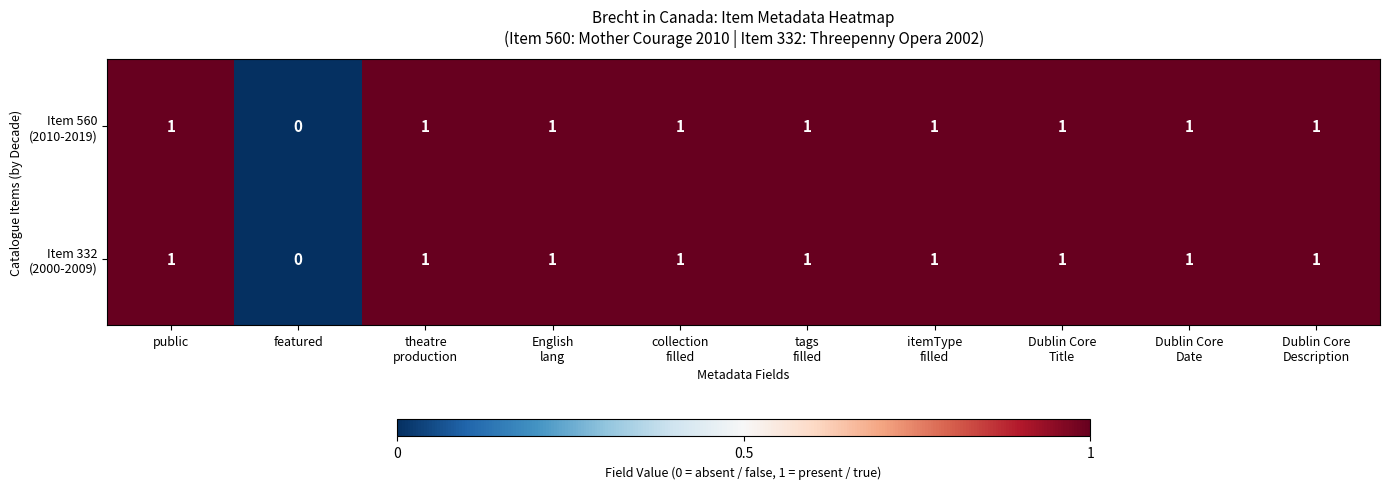

Which label corresponds to the smallest value in the chart?

featured